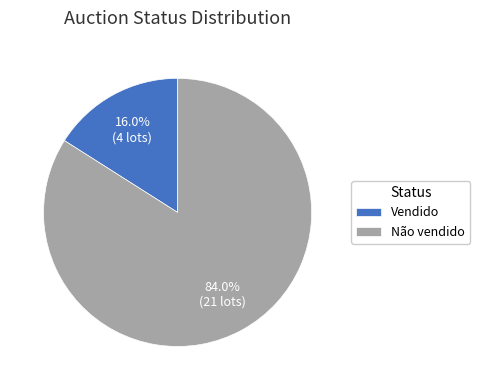

Do Vendido and Não vendido together represent more than half of the pie?

Yes